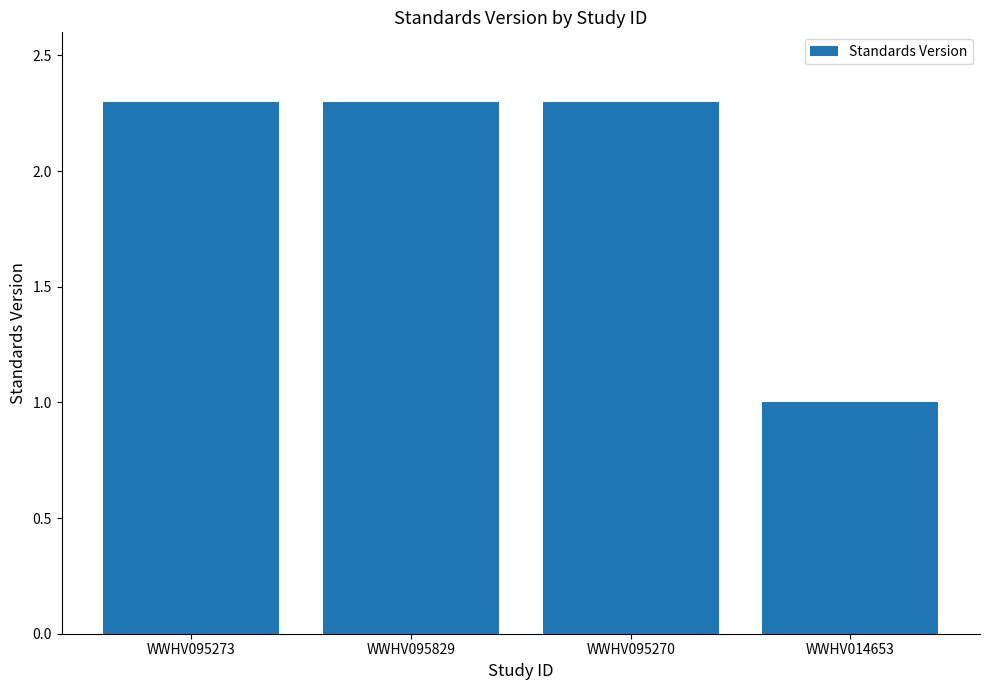

What position from the right is WWHV014653?

1